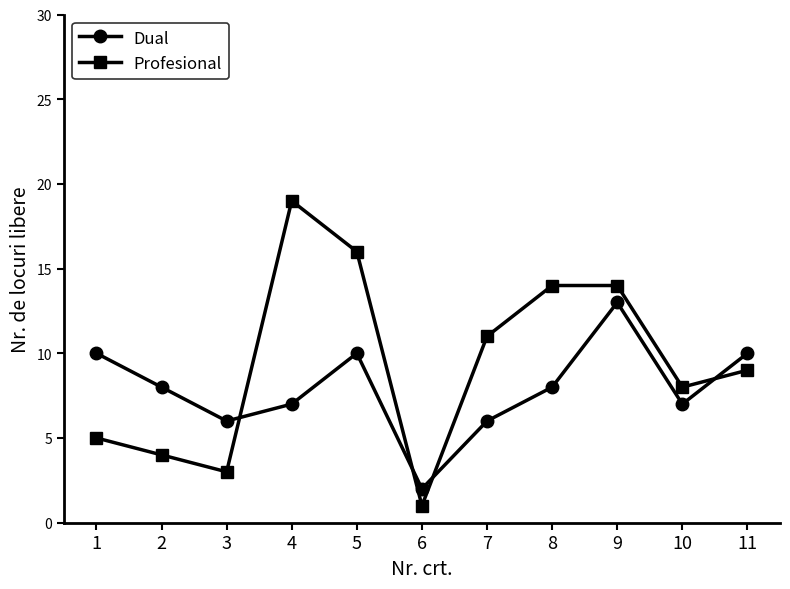

Between which two adjacent categories do Dual and Profesional first intersect?

3 and 4